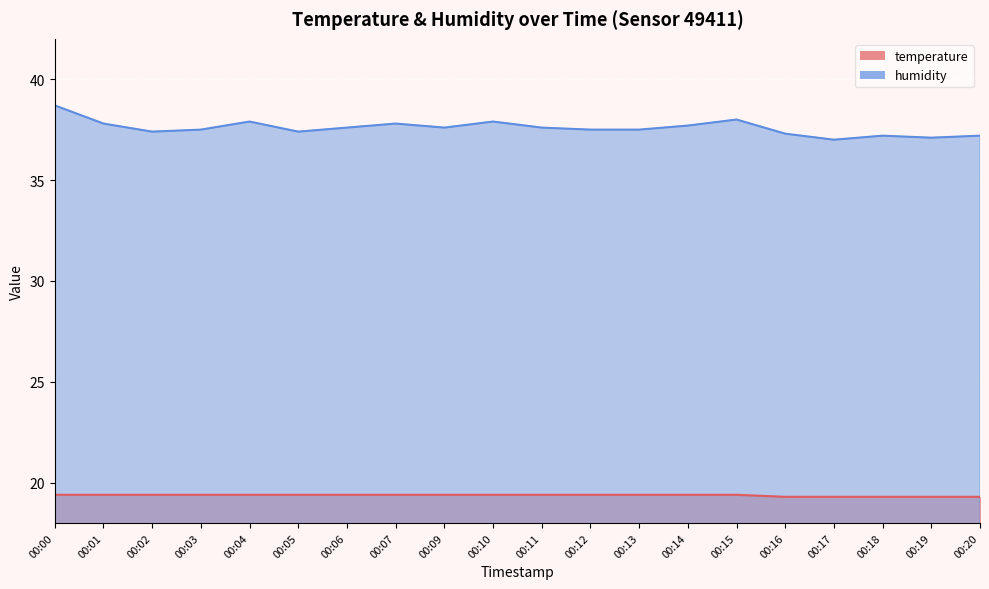

True or false: humidity has more than 1 interior local peaks.

True